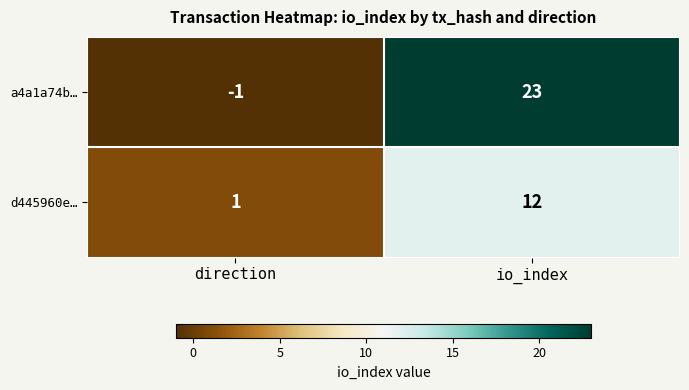

What is the sum of the d445960e… values at direction and io_index?

13